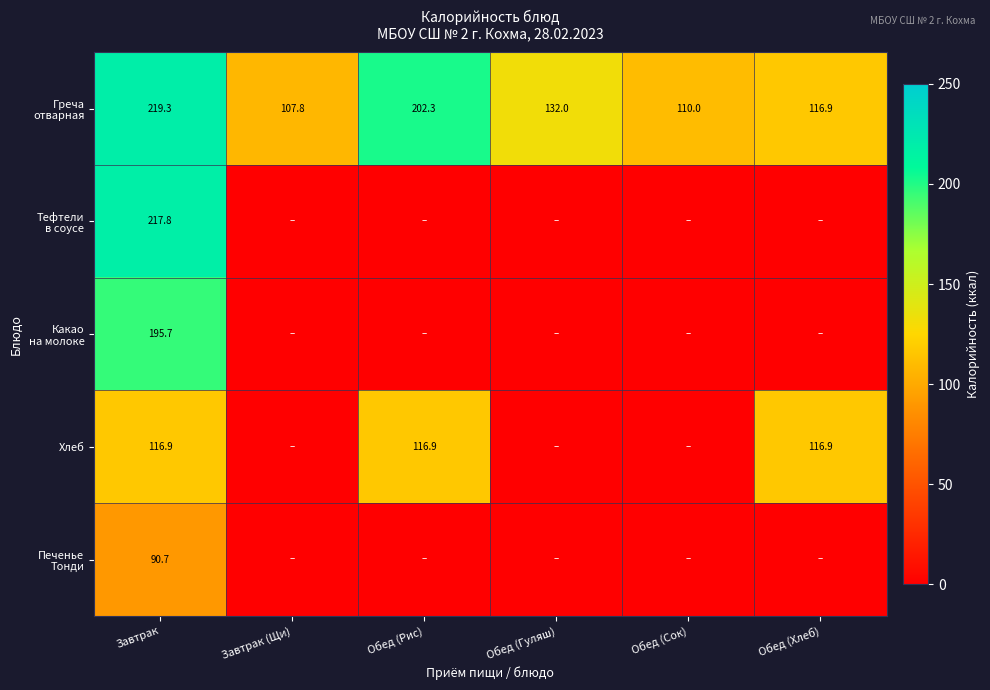

What is the total value across all series at Завтрак?

840.4